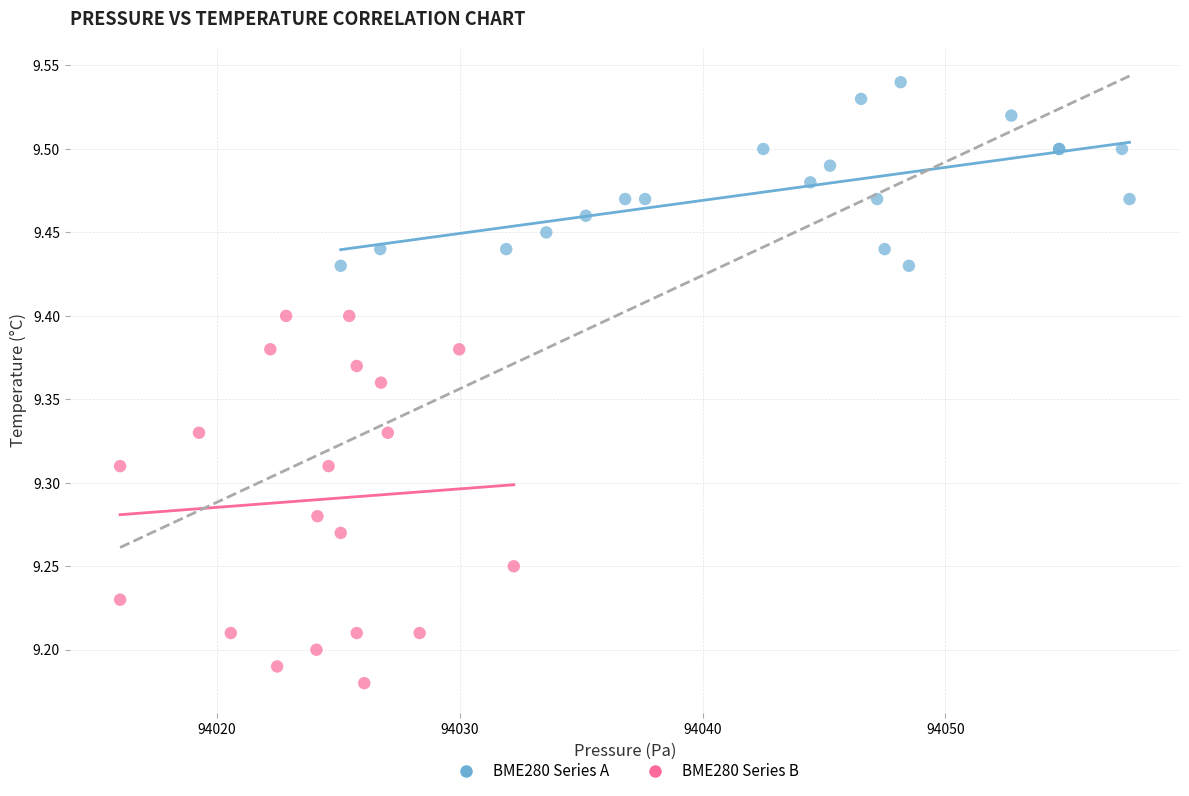

Which series contains the lowest Y value?

BME280 Series B